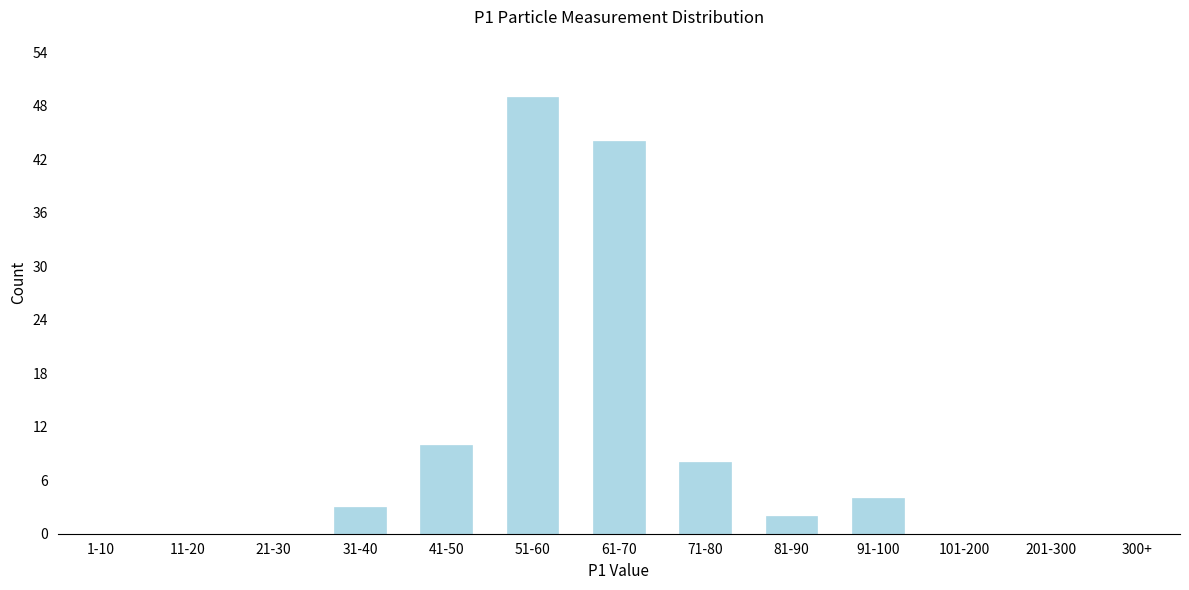

Reading left to right, extract all data points from this chart.

1-10=0	11-20=0	21-30=0	31-40=3	41-50=10	51-60=49	61-70=44	71-80=8	81-90=2	91-100=4	101-200=0	201-300=0	300+=0